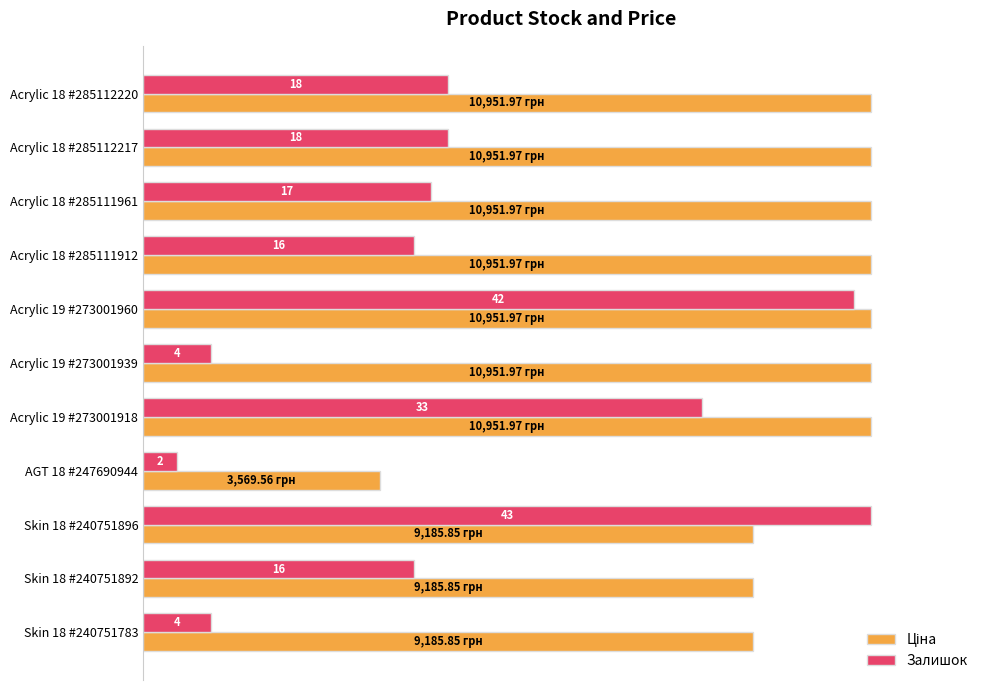

How many bars are there in total?

22